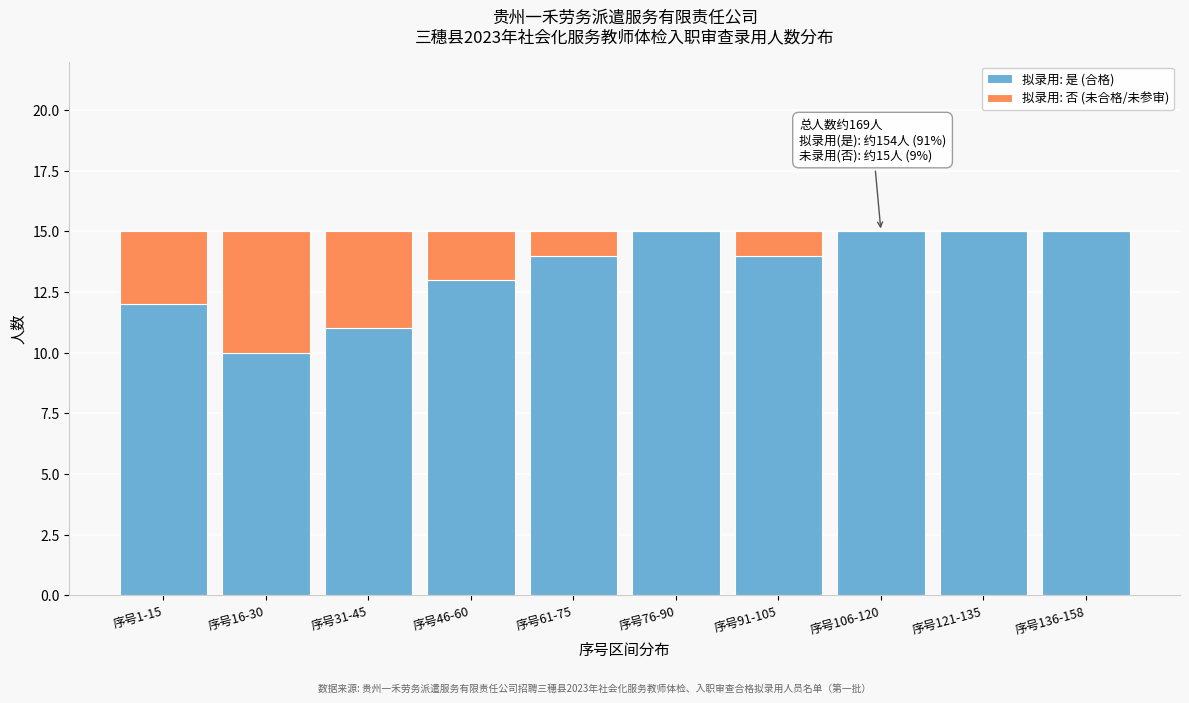

Reading left to right, what are the values for 拟录用: 是 (合格)?

序号1-15=12	序号16-30=10	序号31-45=11	序号46-60=13	序号61-75=14	序号76-90=15	序号91-105=14	序号106-120=15	序号121-135=15	序号136-158=15